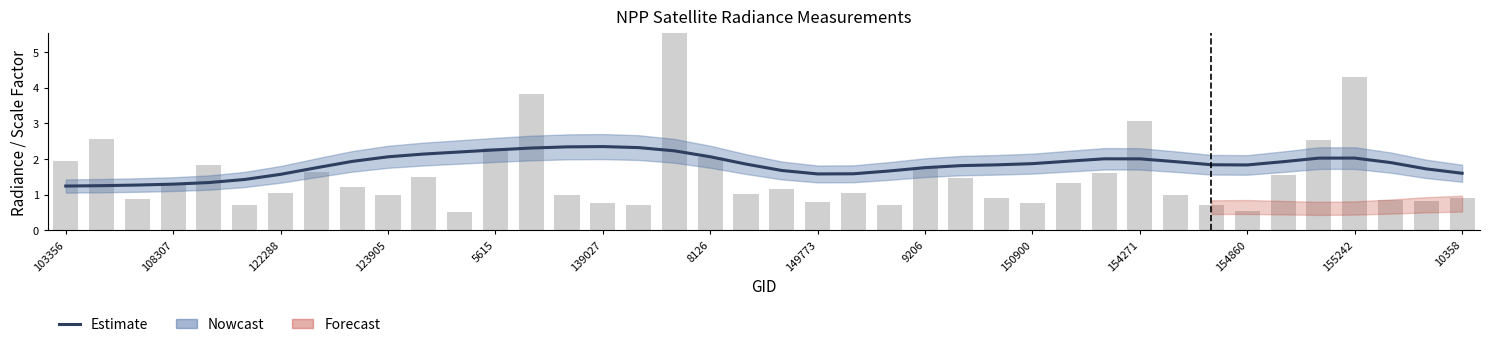

What is the maximum value shown in the chart?

2.3